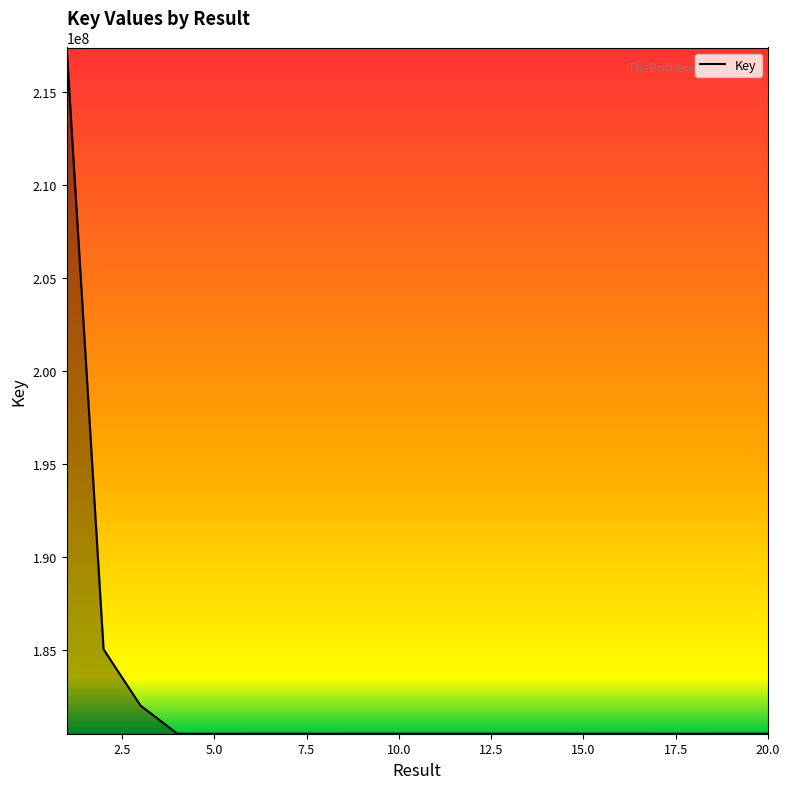

What is the difference between the maximum and minimum values?

36928683